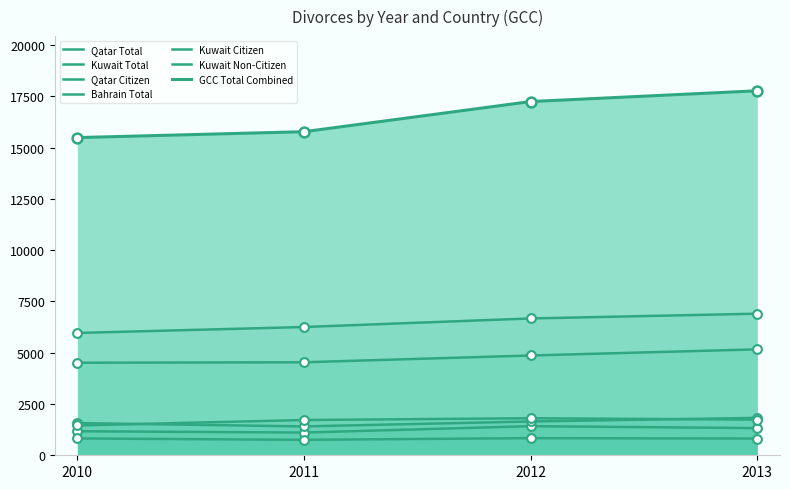

At how many categories does at least one series exceed 4986?

4